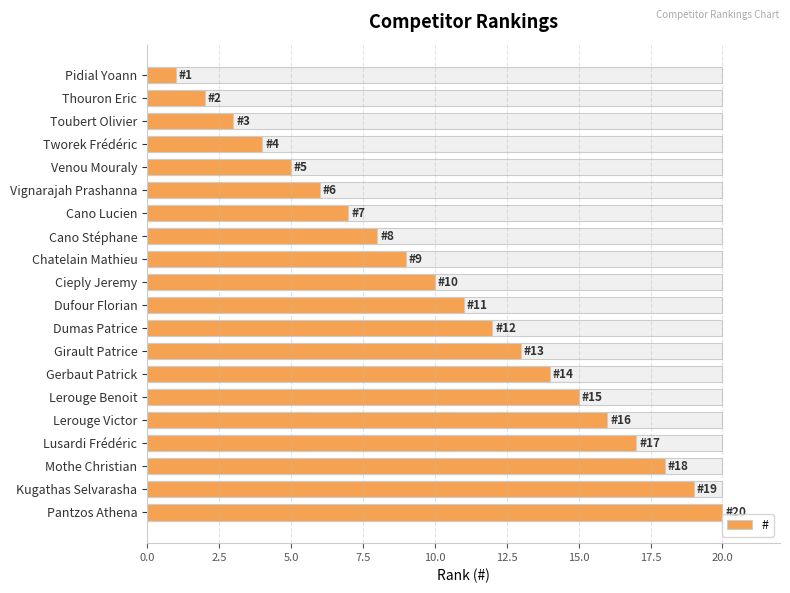

What is the difference between the second highest and second lowest values?

17